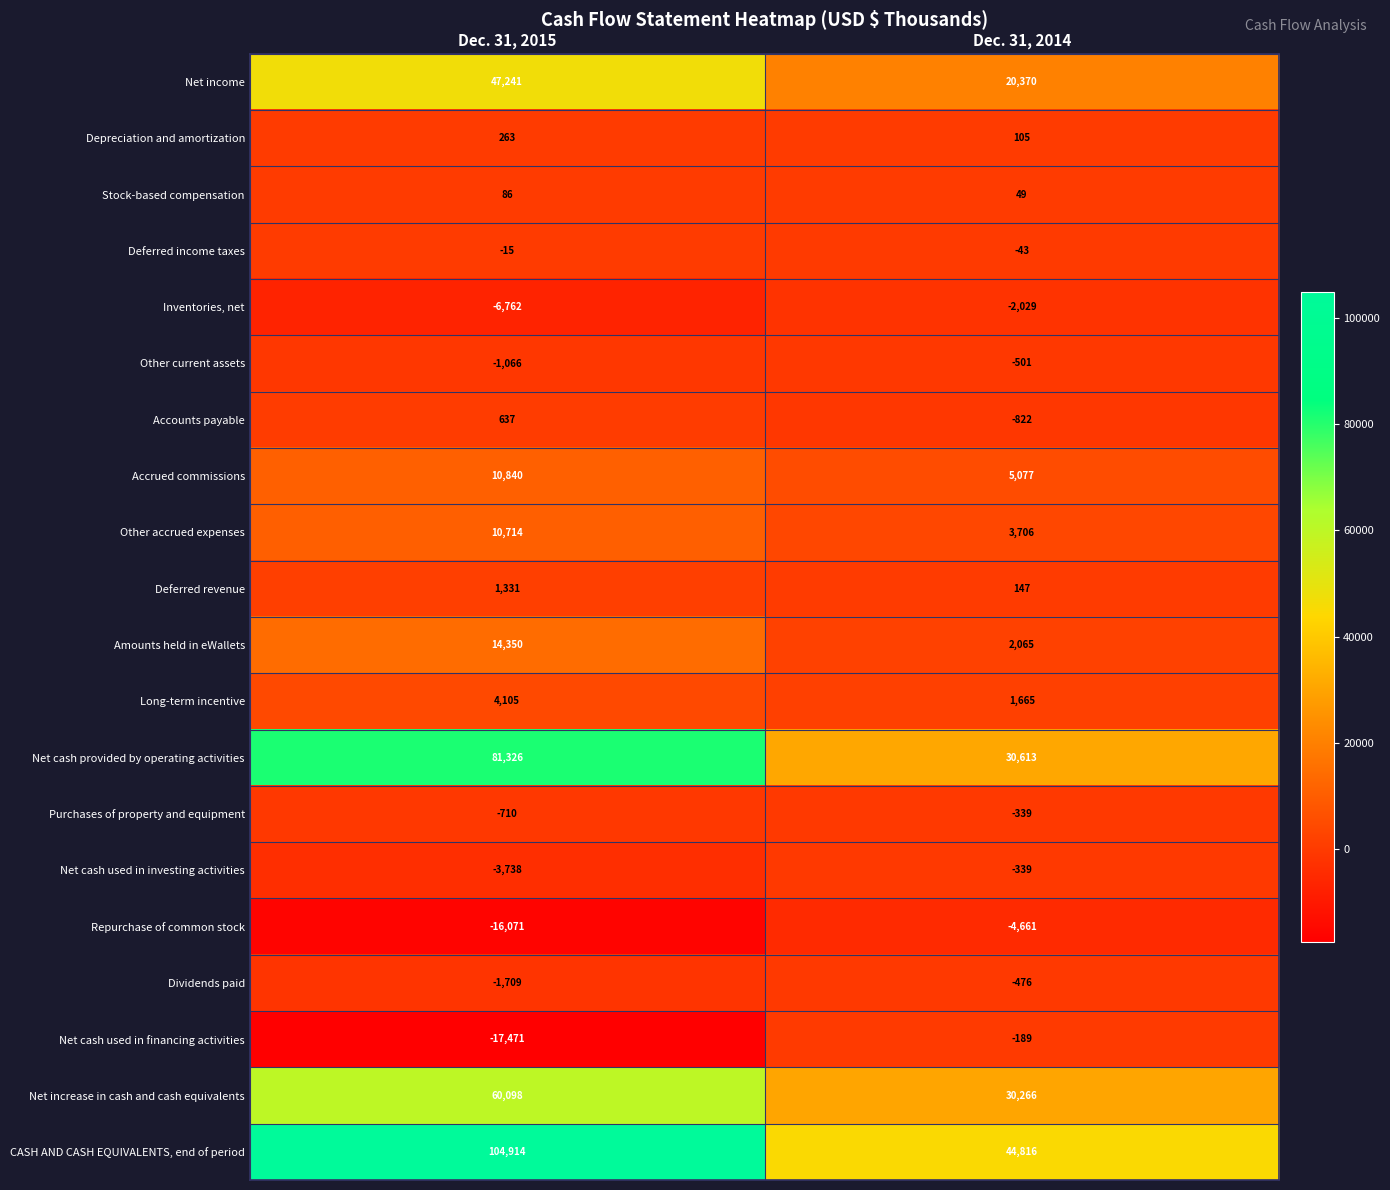

What is the sum of all Other accrued expenses values?

14420